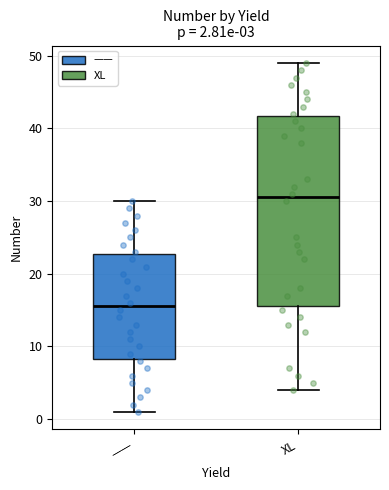

Which box is the tallest, from its lower edge to its upper edge?

XL